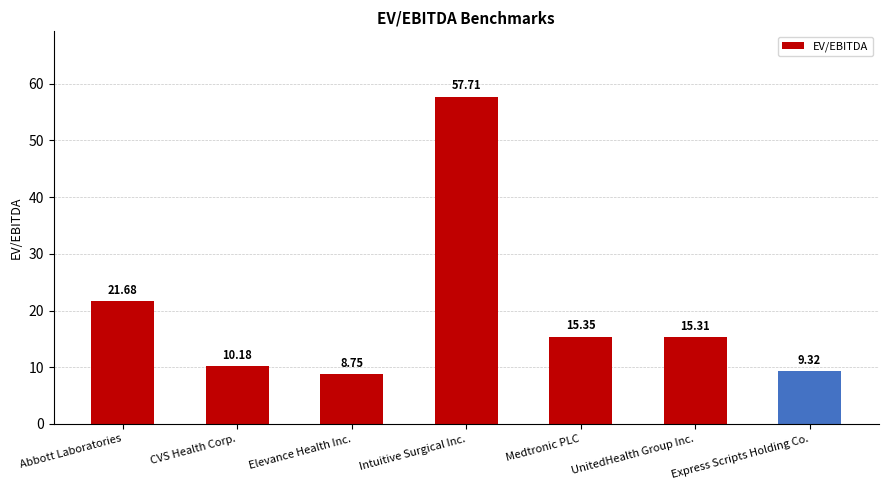

List the labels in order of value, smallest first.

Elevance Health Inc., Express Scripts Holding Co., CVS Health Corp., UnitedHealth Group Inc., Medtronic PLC, Abbott Laboratories, Intuitive Surgical Inc.